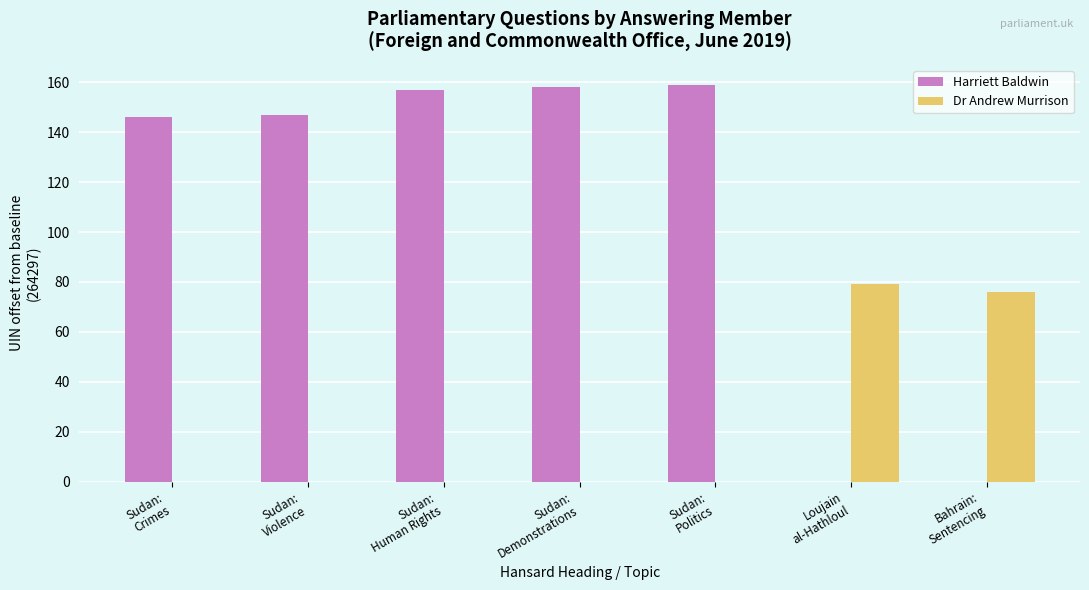

What are all the series names shown in the legend?

Harriett Baldwin, Dr Andrew Murrison